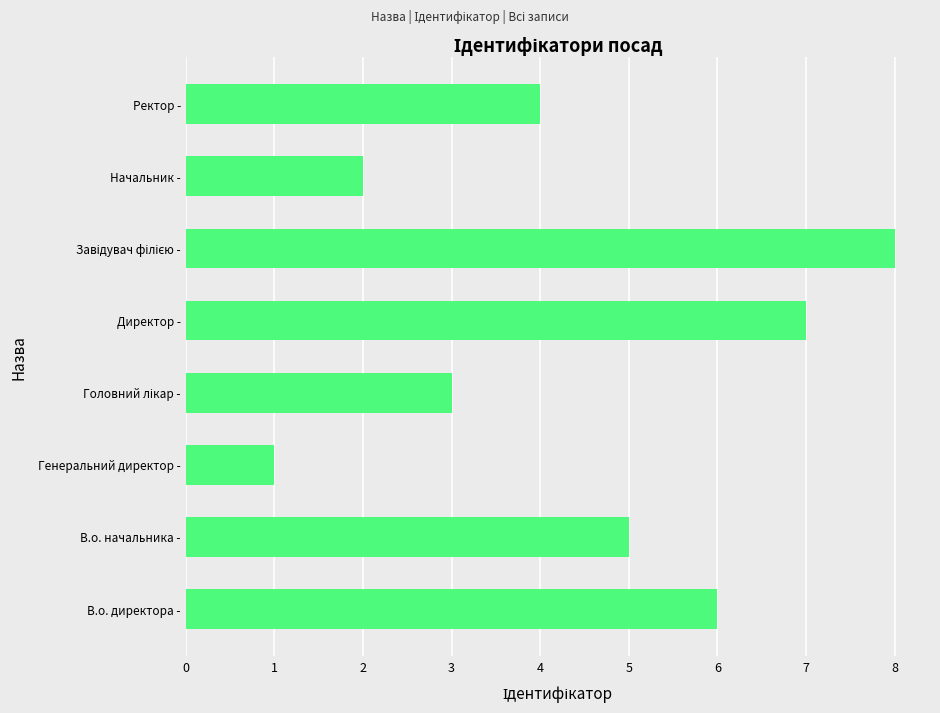

Reading bottom to top, transcribe all the data shown in this chart.

6	5	1	3	7	8	2	4